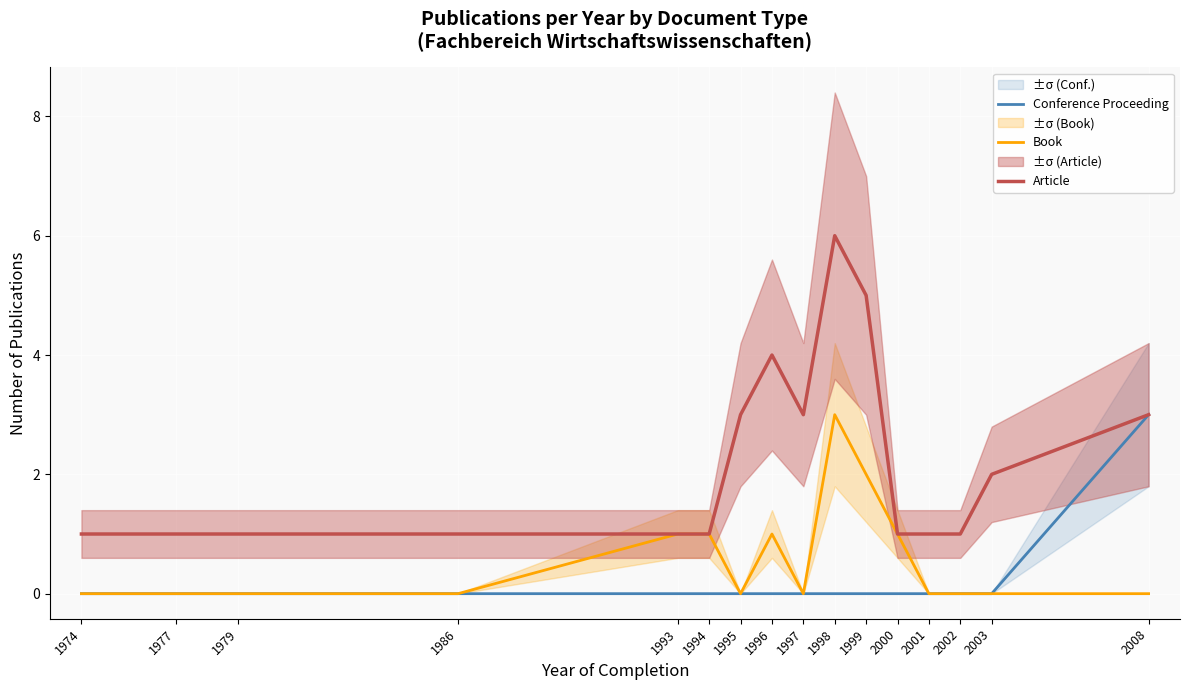

At 1997, list the series in order from largest to smallest.

Article, Conference Proceeding, Book